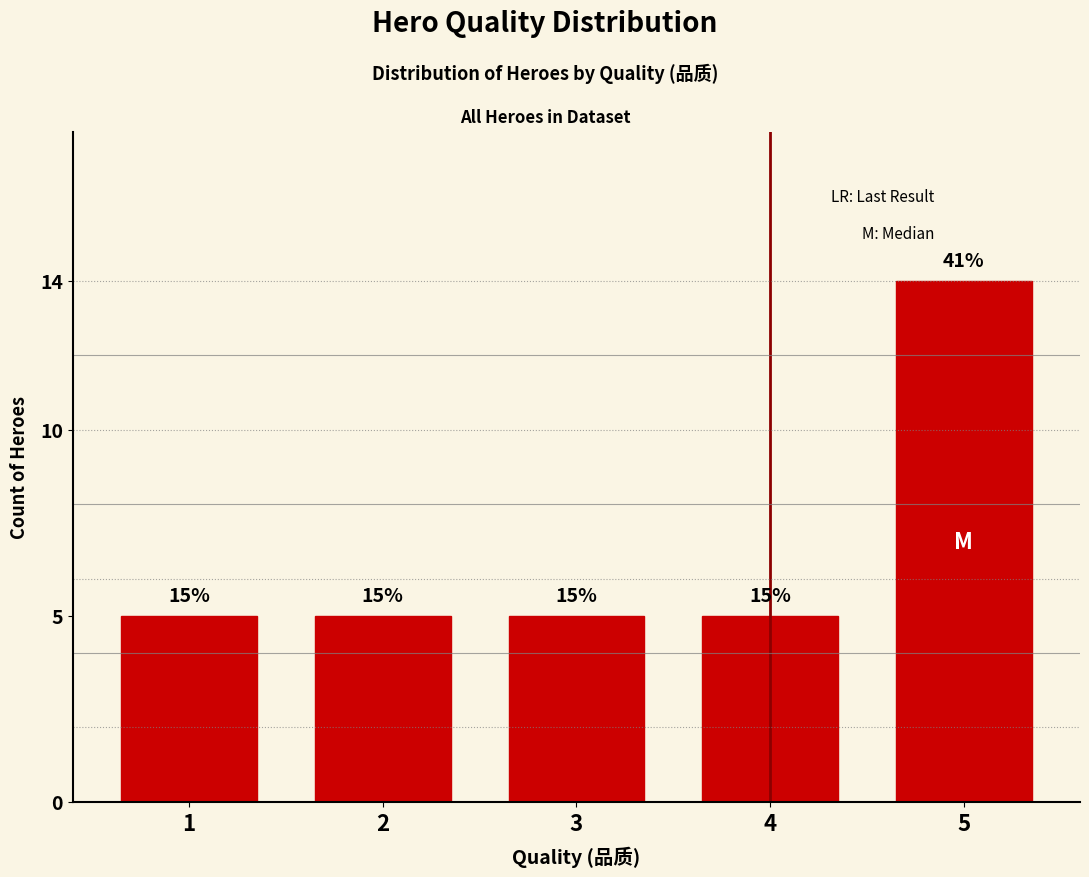

Are the bars horizontal?

No